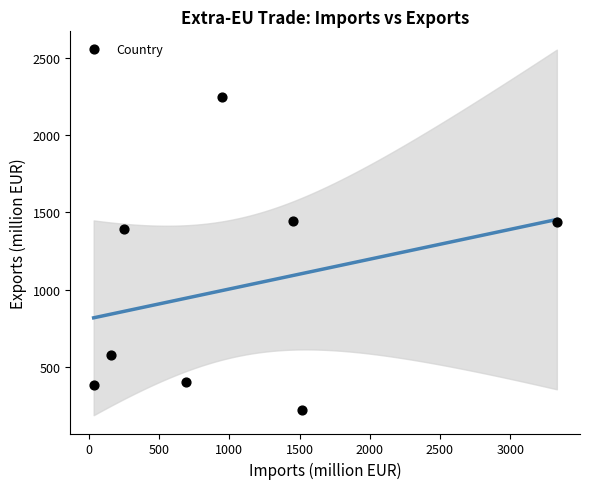

What Y value in the scatter plot is closest to 1235?

1391.5